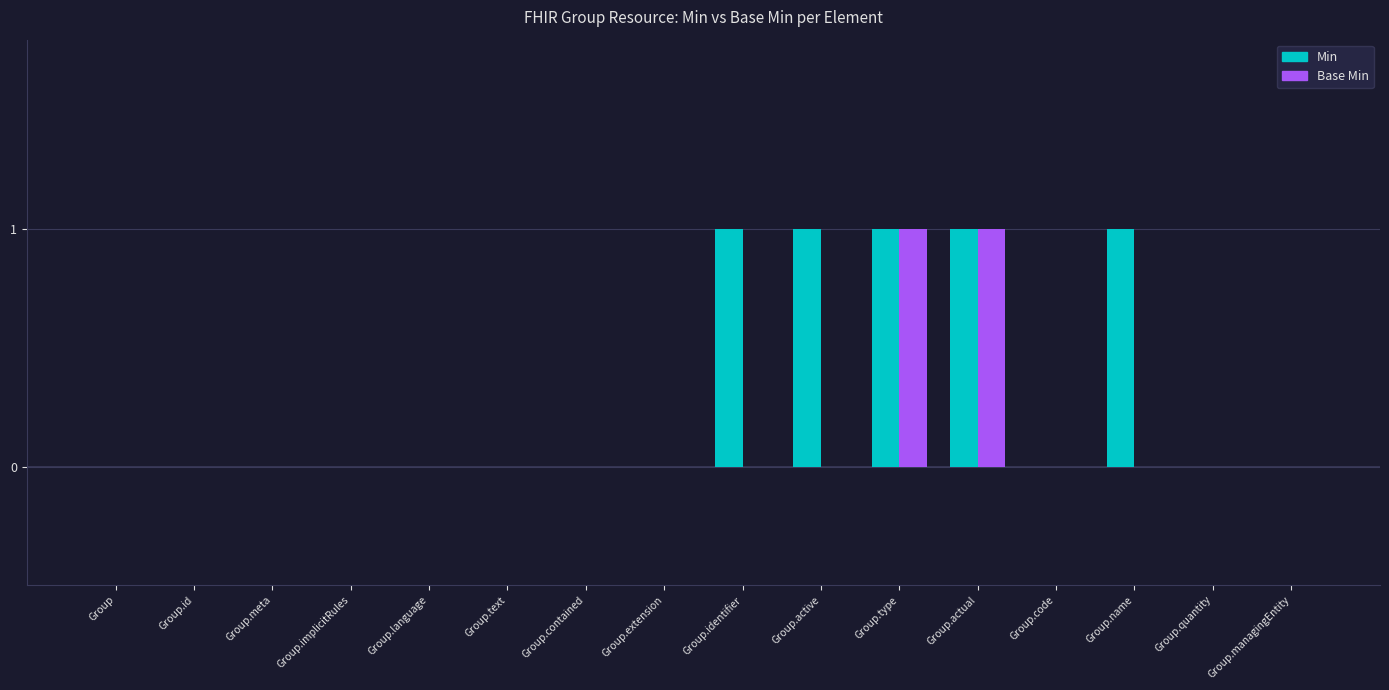

Does the chart contain stacked bars?

No